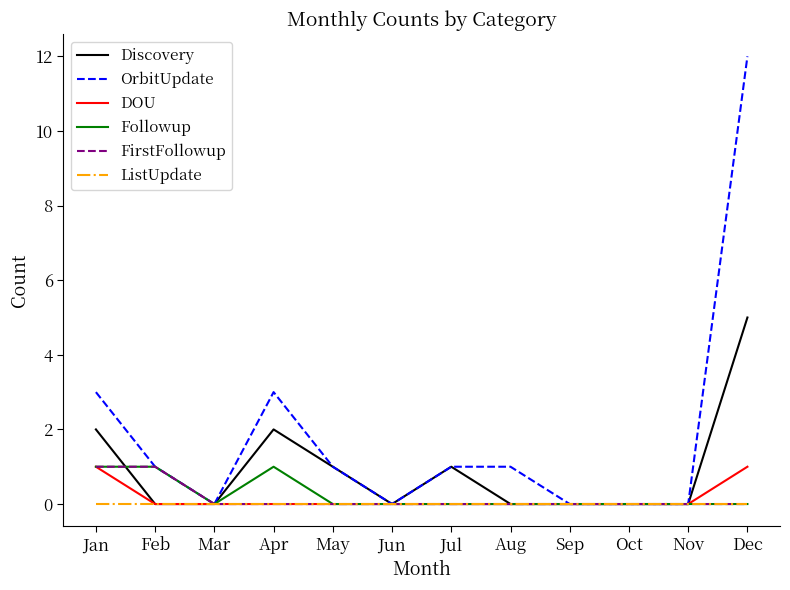

Which category has the highest value in the OrbitUpdate series?

Dec